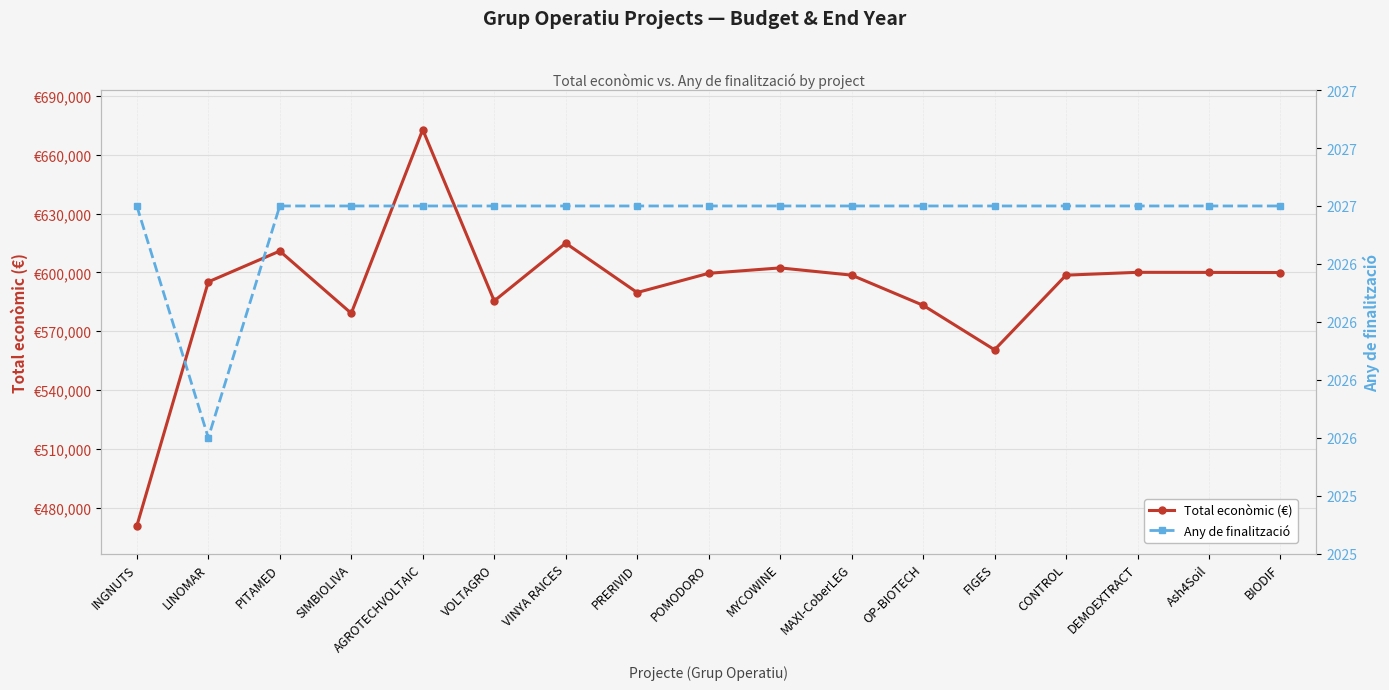

What is the minimum value for Total econòmic (€)?

470675.0